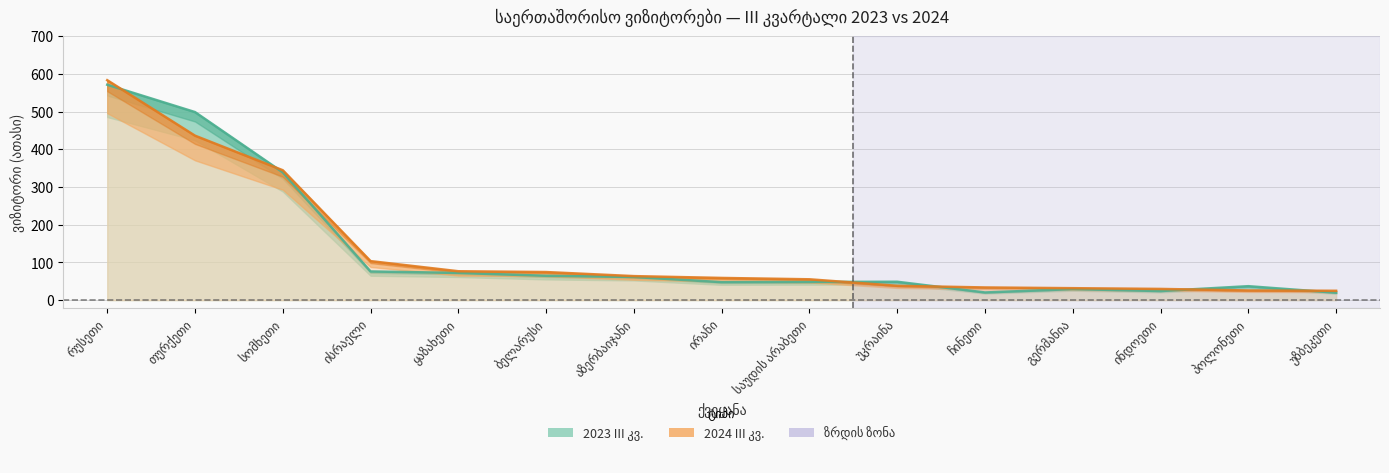

Which category has the highest value across all series?

რუსეთი